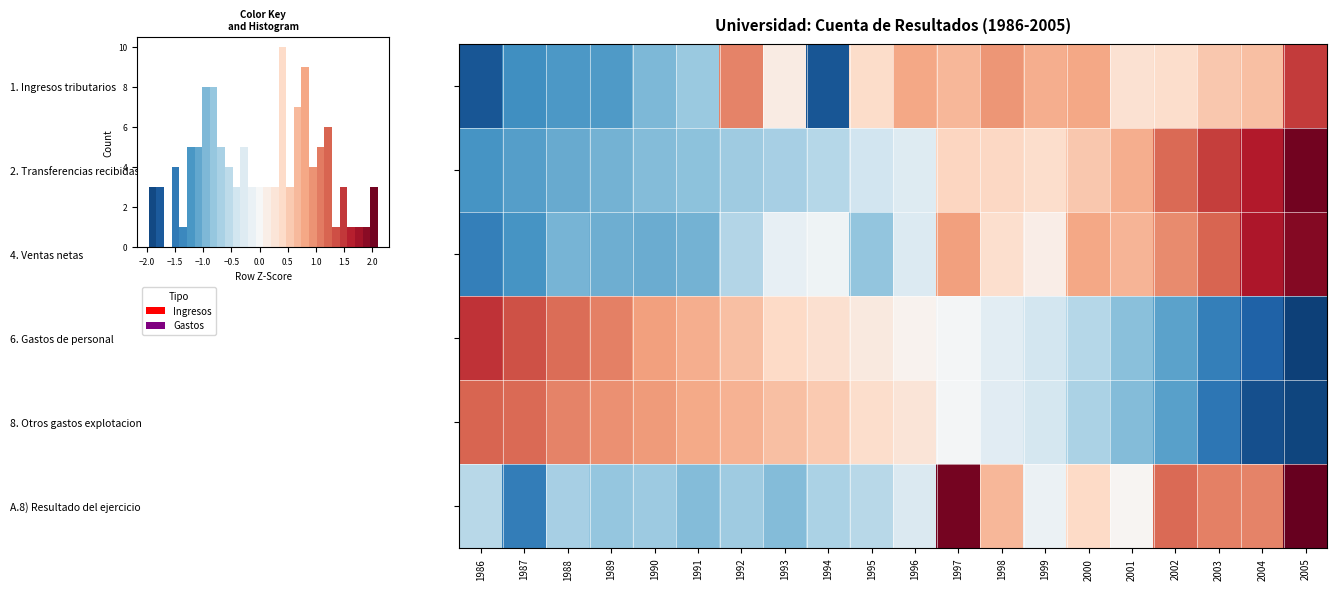

How many values in 4. Ventas netas are above zero?

9